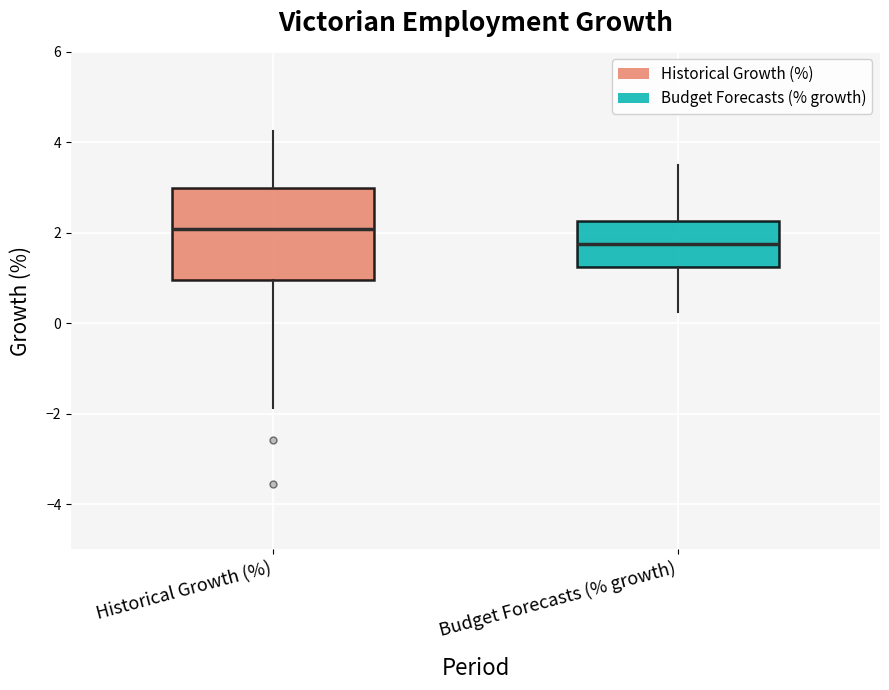

Which box's median line is the lowest?

Budget Forecasts (% growth)